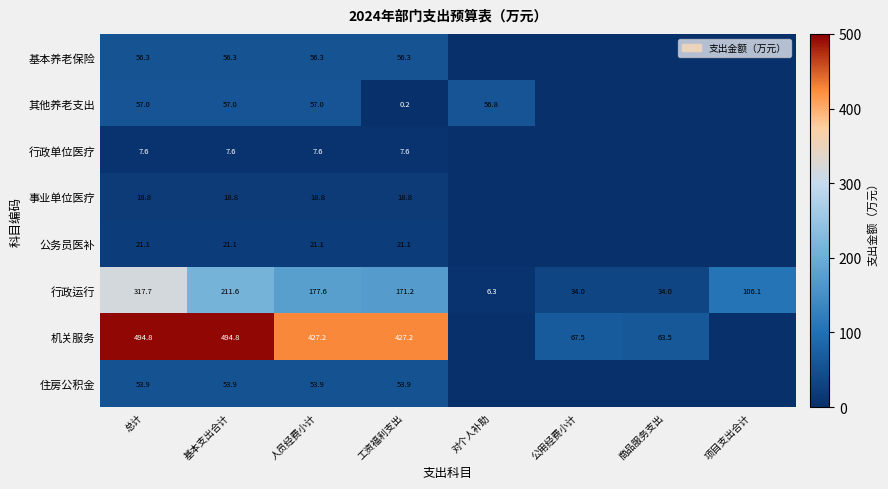

What is the total value across all series at 总计?

1027.2